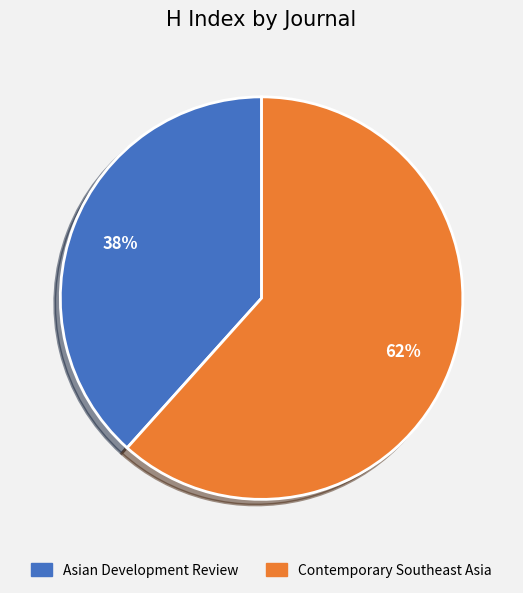

Combined, do Contemporary Southeast Asia and Asian Development Review account for over 50%?

Yes